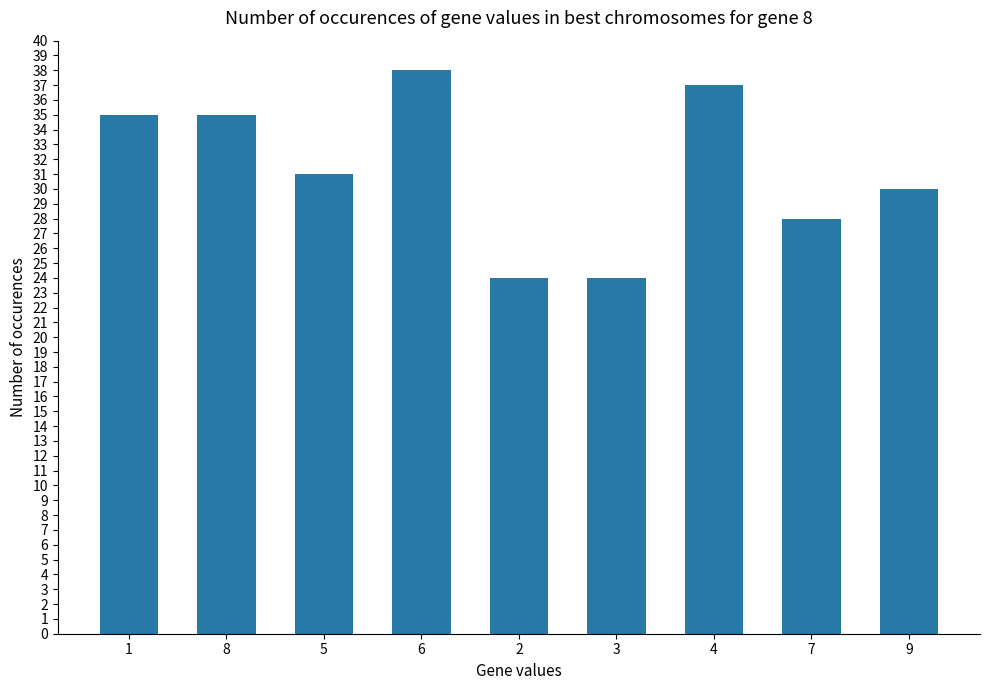

What is the label of the 2nd bar from the right?

7